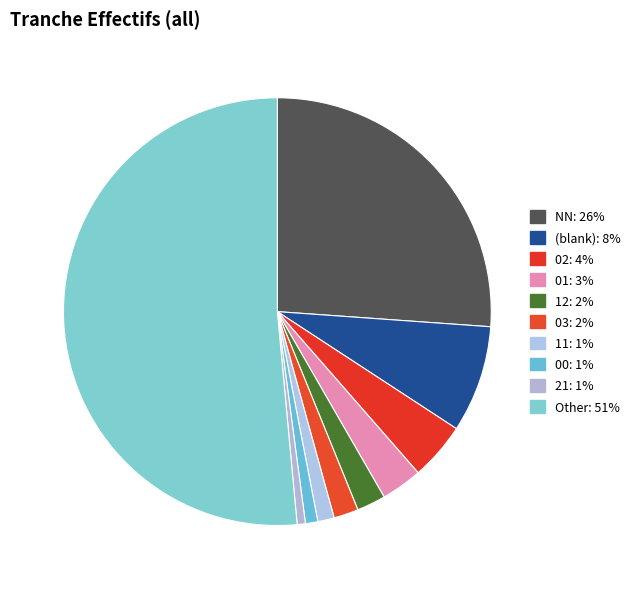

Between 11 and 01, which is larger?

01